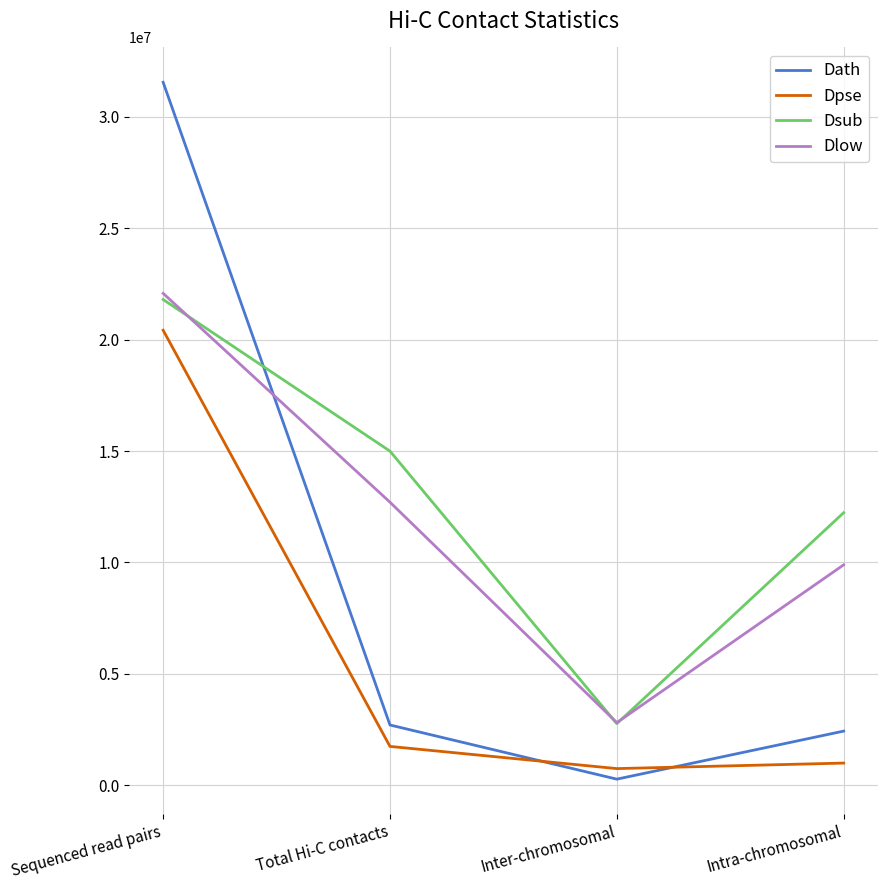

List the series in order of their overall mean, highest first.

Dsub, Dlow, Dath, Dpse